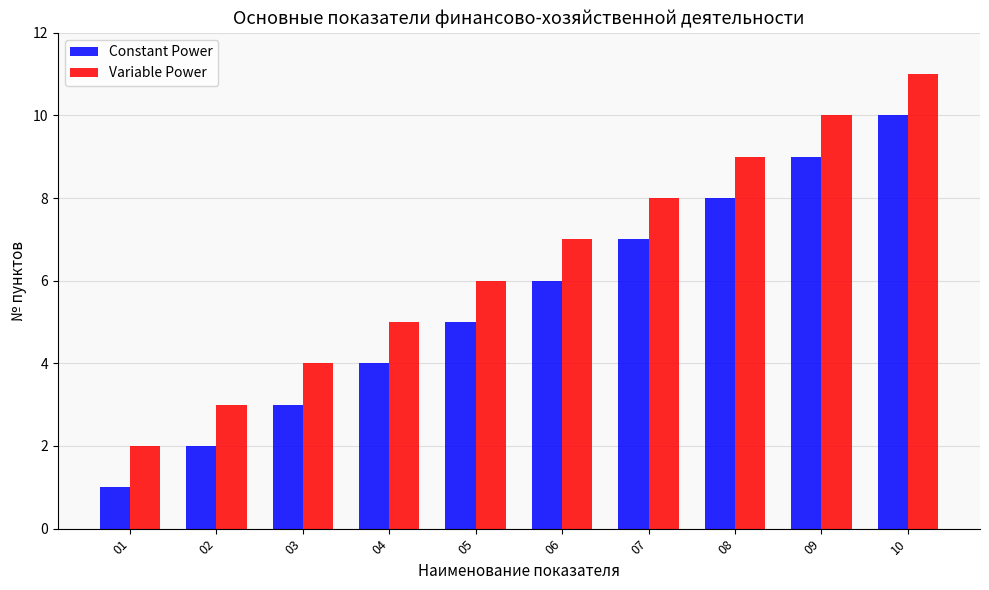

Rank the series at 03 from lowest to highest value.

Constant Power, Variable Power